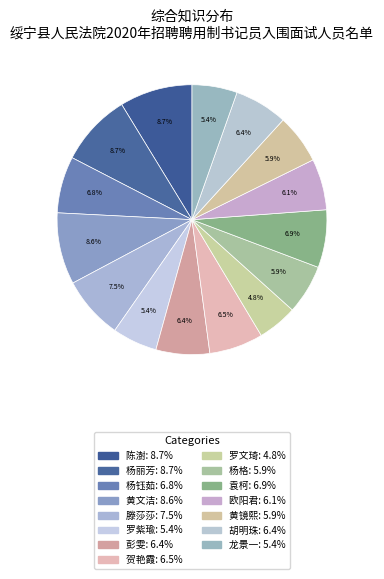

Which category has the smallest portion of the pie?

罗文琦